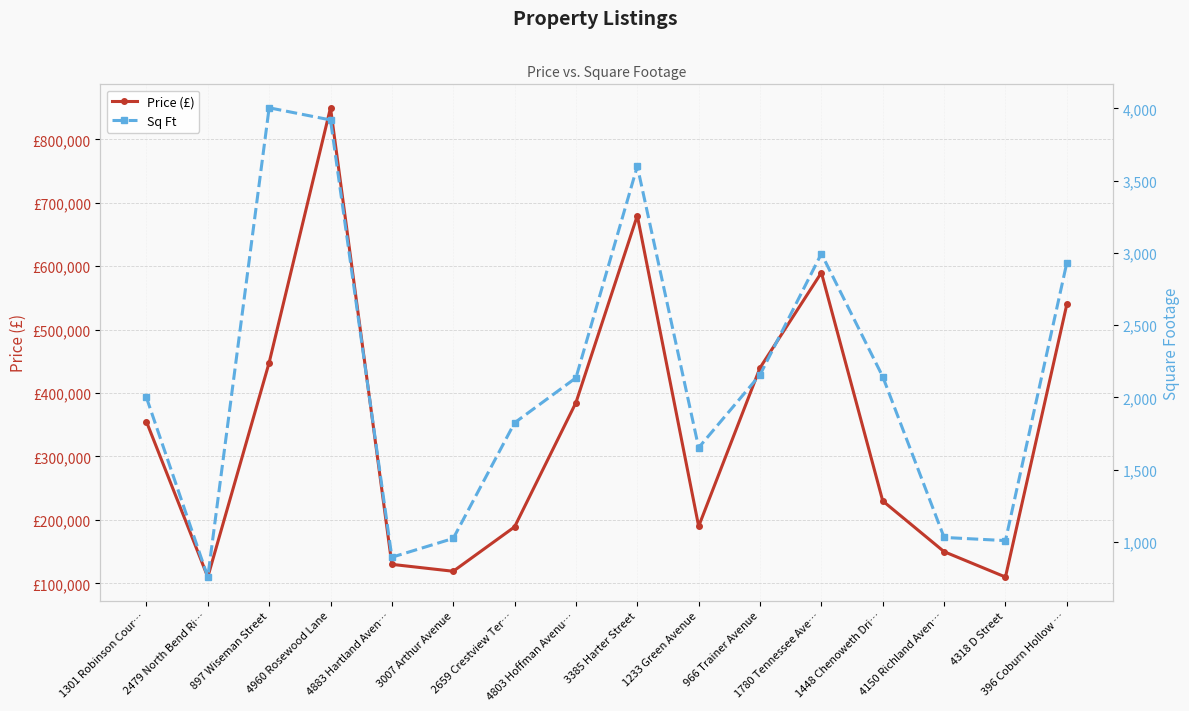

Reading left to right, extract all data points from this chart.

Price (£): 355000	109900	448000	849900	129900	119000	189000	385000	679900	189900	439900	589900	229900	149900	109900	539900
Sq Ft: 2000	758	4004	3920	895	1025	1825	2136	3600	1653	2157	2995	2144	1032	1010	2932